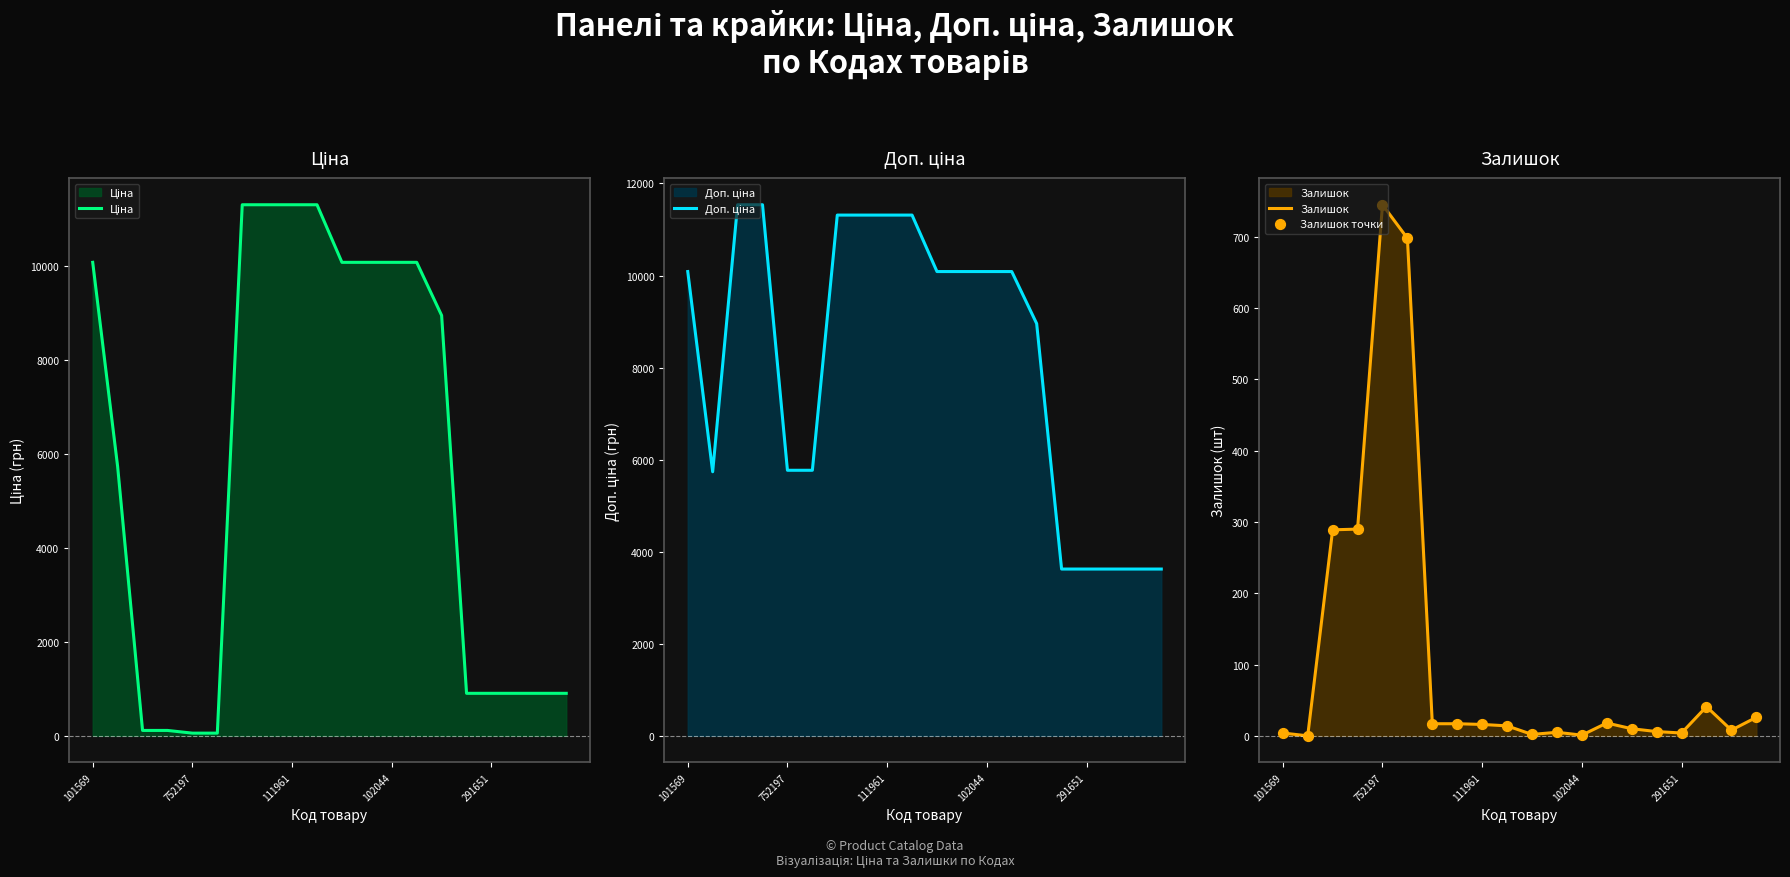

Which series reaches the maximum Y coordinate?

Доп. ціна